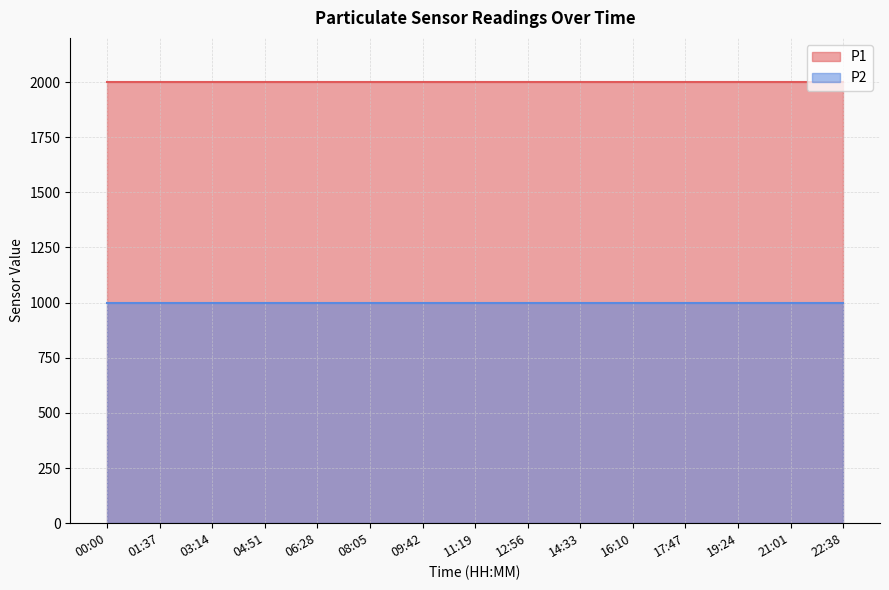

What value does the P2 series have at 00:00?

999.9